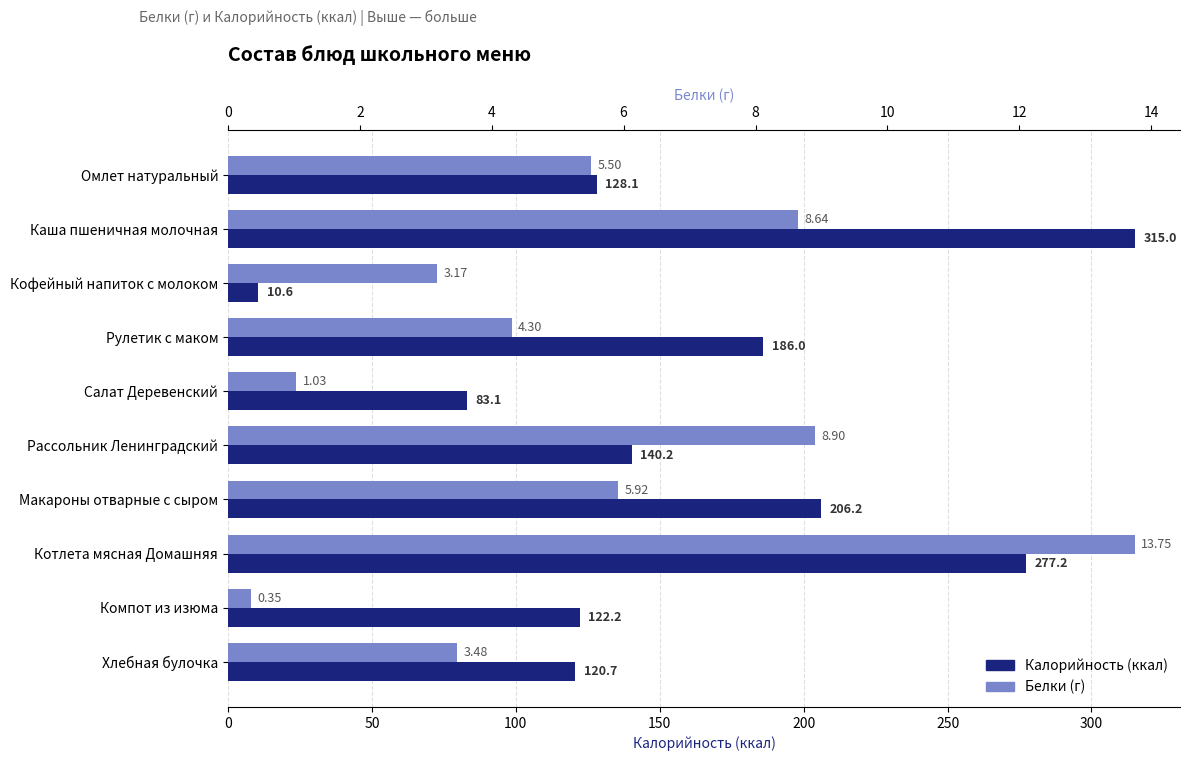

What is the average value of the Белки (г) series?

5.5